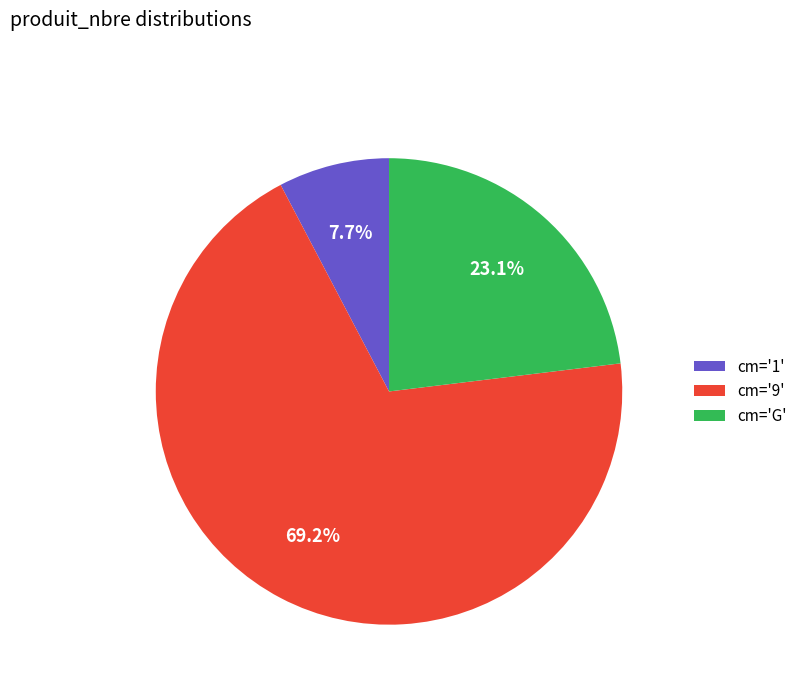

Which category accounts for the majority?

cm='9'